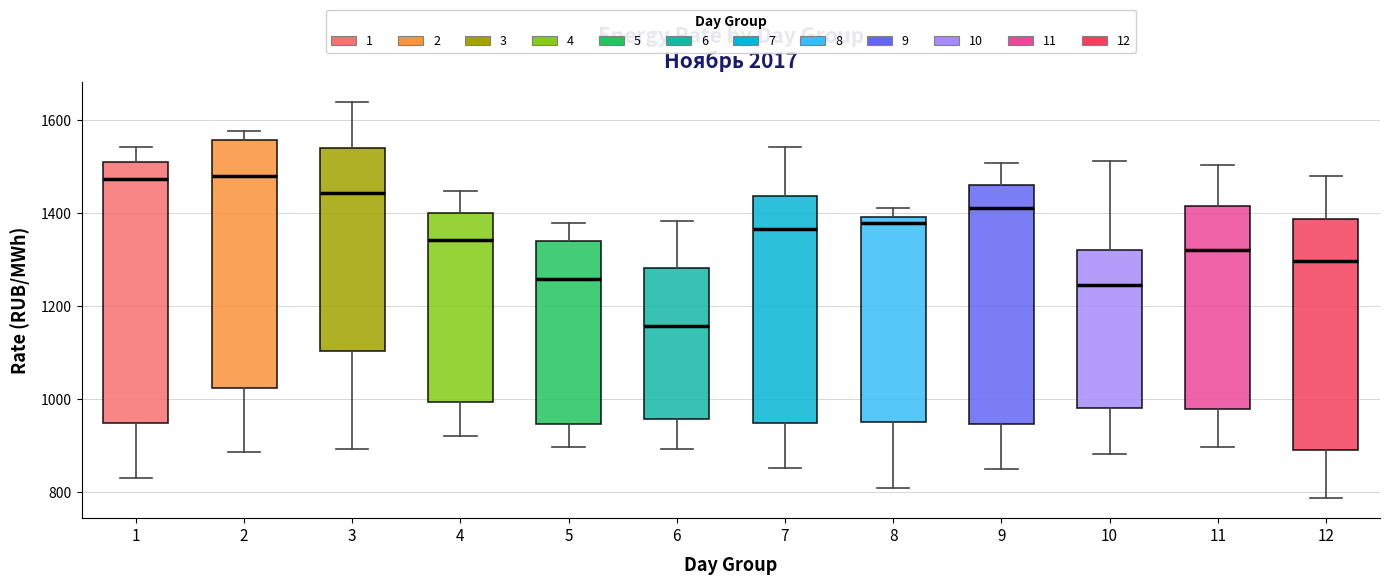

Reading left to right, transcribe this box plot: for each box, give where its median line is, the range the box spans, and where its two whiskers end, as read against the y-axis. The values are not printed on the chart, so give them approximately, as read against the axis.

1: median 1480, box 940 to 1520, whiskers 820 to 1540
2: median 1480, box 1020 to 1560, whiskers 880 to 1580
3: median 1440, box 1100 to 1540, whiskers 900 to 1640
4: median 1340, box 1000 to 1400, whiskers 920 to 1440
5: median 1260, box 940 to 1340, whiskers 900 to 1380
6: median 1160, box 960 to 1280, whiskers 900 to 1380
7: median 1360, box 940 to 1440, whiskers 860 to 1540
8: median 1380, box 960 to 1400, whiskers 800 to 1420
9: median 1420, box 940 to 1460, whiskers 840 to 1500
10: median 1240, box 980 to 1320, whiskers 880 to 1520
11: median 1320, box 980 to 1420, whiskers 900 to 1500
12: median 1300, box 900 to 1380, whiskers 780 to 1480